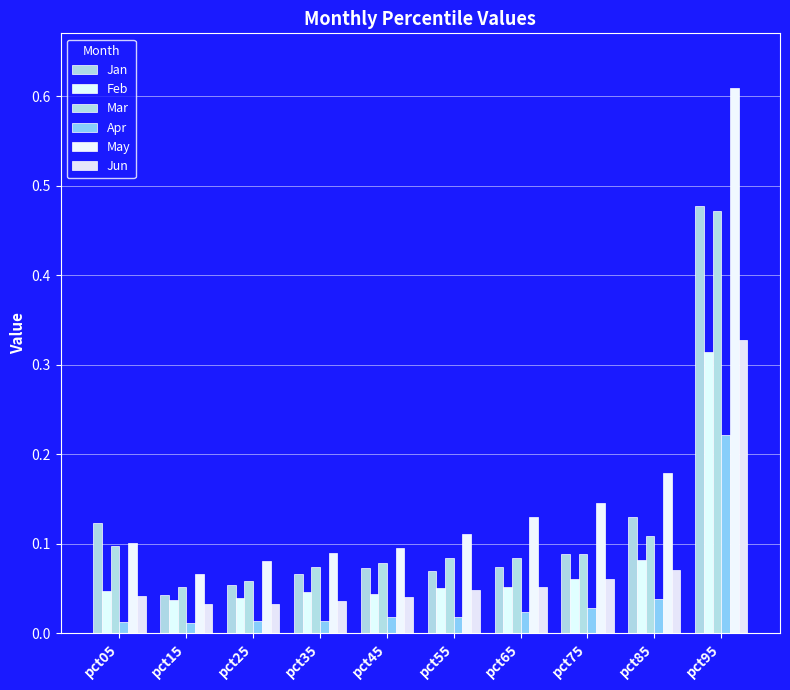

Does the chart contain any negative values?

No